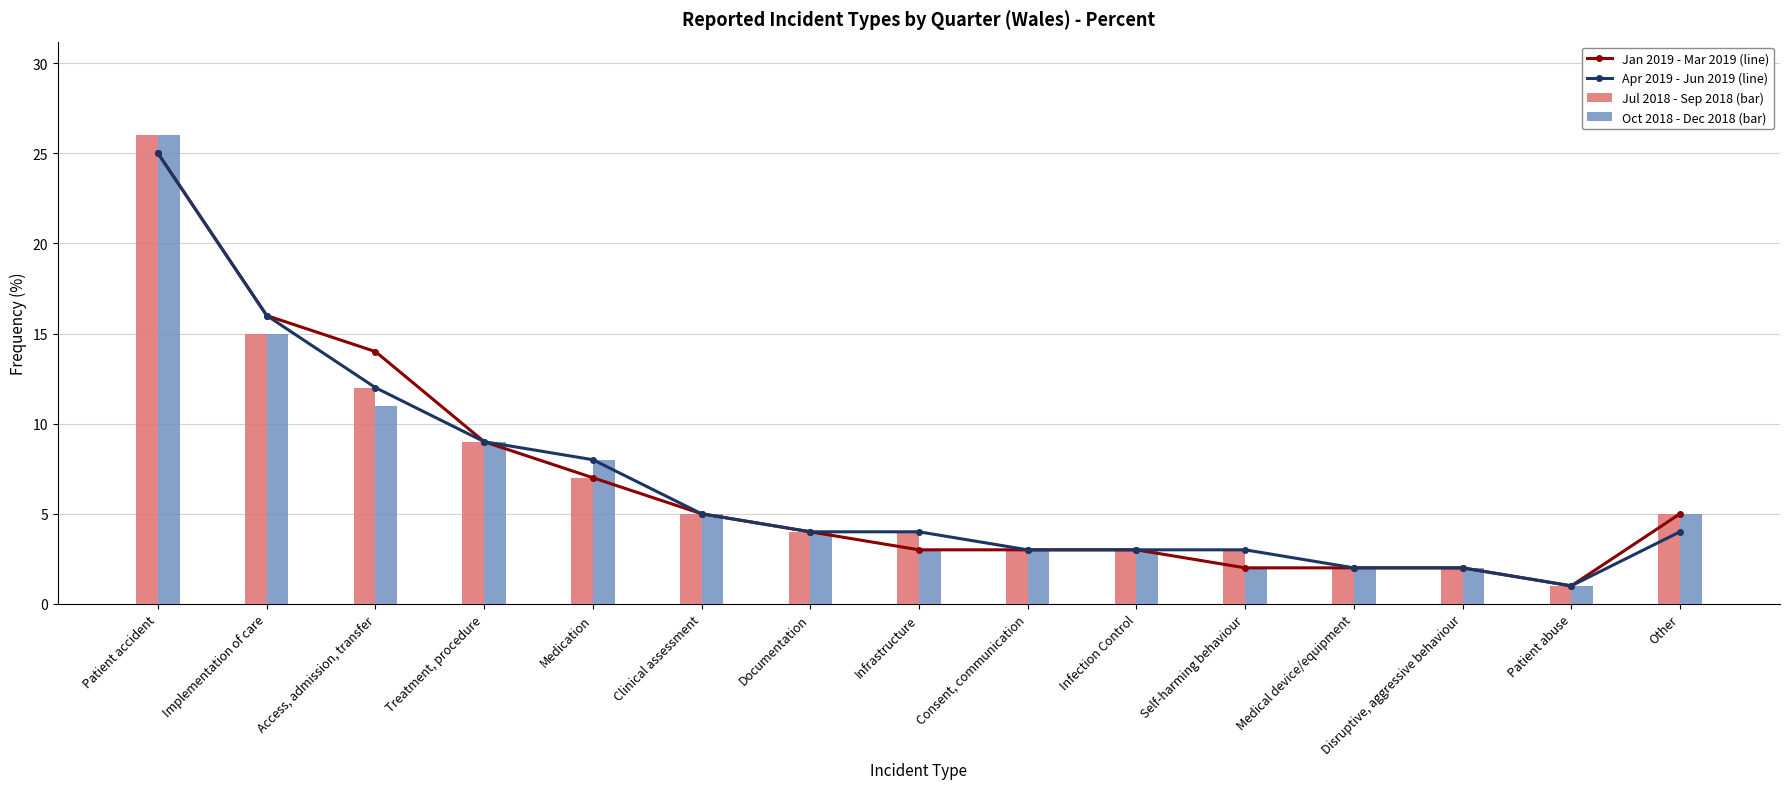

How many values in the Oct 2018 - Dec 2018 (bar) series are below 4?

7